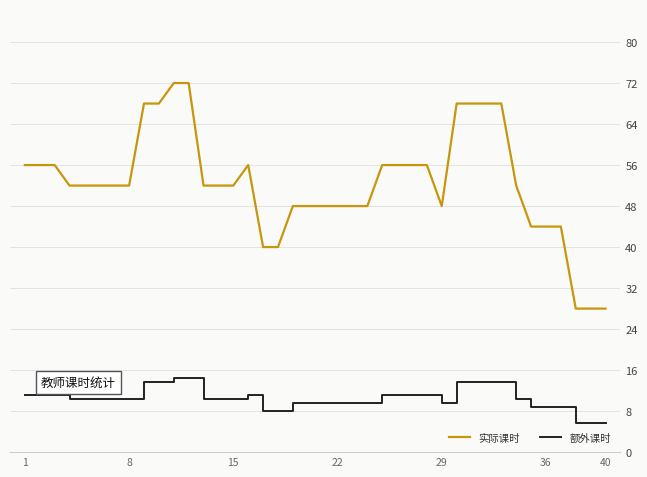

Which series has the largest total across all categories?

实际课时